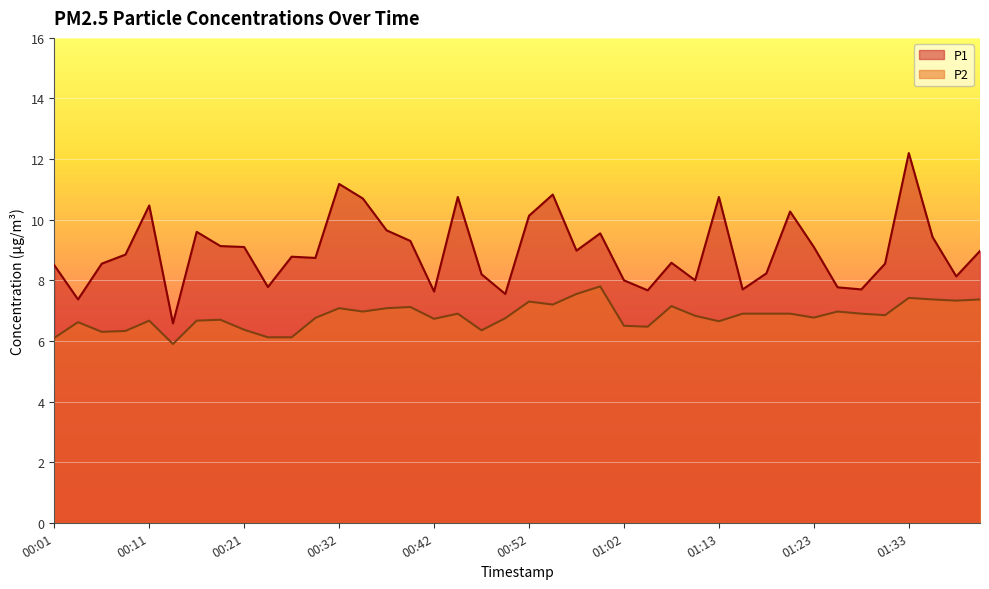

What is the label of the 36th point from the left?

01:30